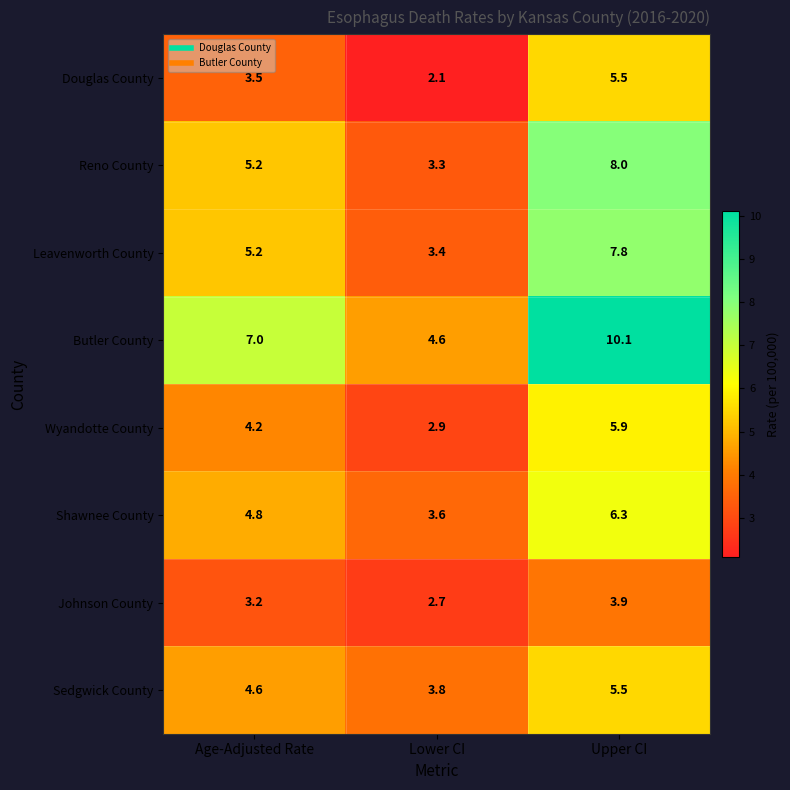

What is the approximate value of Reno County at Upper CI?

8.0